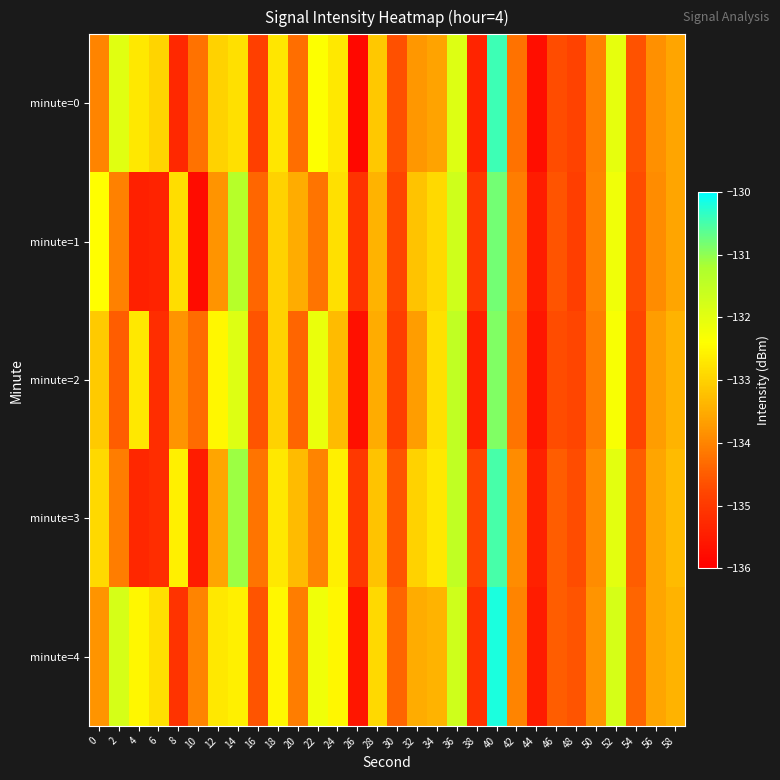

Reading left to right, list all the values displayed in this chart.

minute=0: 0=-134.0	2=-132.0	4=-132.7	6=-133.0	8=-135.3	10=-134.2	12=-133.0	14=-132.8	16=-134.9	18=-132.7	20=-134.3	22=-132.4	24=-132.7	26=-135.9	28=-133.1	30=-134.7	32=-133.8	34=-133.6	36=-131.9	38=-135.3	40=-130.4	42=-134.2	44=-135.7	46=-134.7	48=-134.8	50=-134.0	52=-132.1	54=-134.6	56=-133.9	58=-133.6
minute=1: 0=-132.4	2=-134.0	4=-135.4	6=-135.4	8=-132.8	10=-135.8	12=-133.8	14=-131.3	16=-134.4	18=-133.0	20=-133.5	22=-134.2	24=-132.8	26=-135.1	28=-133.4	30=-134.8	32=-133.2	34=-132.9	36=-131.7	38=-135.0	40=-130.8	42=-134.1	44=-135.5	46=-134.6	48=-134.9	50=-134.0	52=-132.2	54=-134.7	56=-133.9	58=-133.6
minute=2: 0=-133.1	2=-134.5	4=-132.7	6=-135.2	8=-133.8	10=-134.3	12=-132.5	14=-131.9	16=-134.6	18=-133.0	20=-134.4	22=-132.1	24=-133.3	26=-135.7	28=-133.5	30=-134.9	32=-133.7	34=-132.8	36=-131.5	38=-135.4	40=-130.9	42=-134.2	44=-135.6	46=-134.7	48=-134.8	50=-134.1	52=-132.3	54=-134.8	56=-133.7	58=-133.4
minute=3: 0=-132.9	2=-134.1	4=-135.3	6=-135.2	8=-132.6	10=-135.5	12=-133.6	14=-131.1	16=-134.2	18=-132.7	20=-133.3	22=-134.0	24=-132.6	26=-135.0	28=-133.2	30=-134.6	32=-133.0	34=-132.7	36=-131.5	38=-134.8	40=-130.5	42=-133.9	44=-135.4	46=-134.5	48=-134.7	50=-133.9	52=-132.0	54=-134.5	56=-133.6	58=-133.3
minute=4: 0=-133.8	2=-131.8	4=-132.5	6=-132.8	8=-135.1	10=-134.0	12=-132.7	14=-132.6	16=-134.6	18=-132.5	20=-134.1	22=-132.2	24=-132.5	26=-135.6	28=-132.9	30=-134.4	32=-133.5	34=-133.4	36=-131.7	38=-135.1	40=-130.2	42=-134.0	44=-135.5	46=-134.5	48=-134.6	50=-133.8	52=-131.8	54=-134.4	56=-133.6	58=-133.4